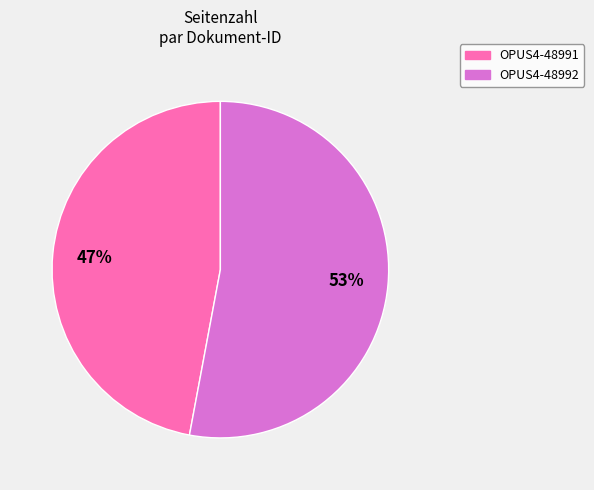

To the nearest percent, what percentage of the pie is OPUS4-48991?

47%